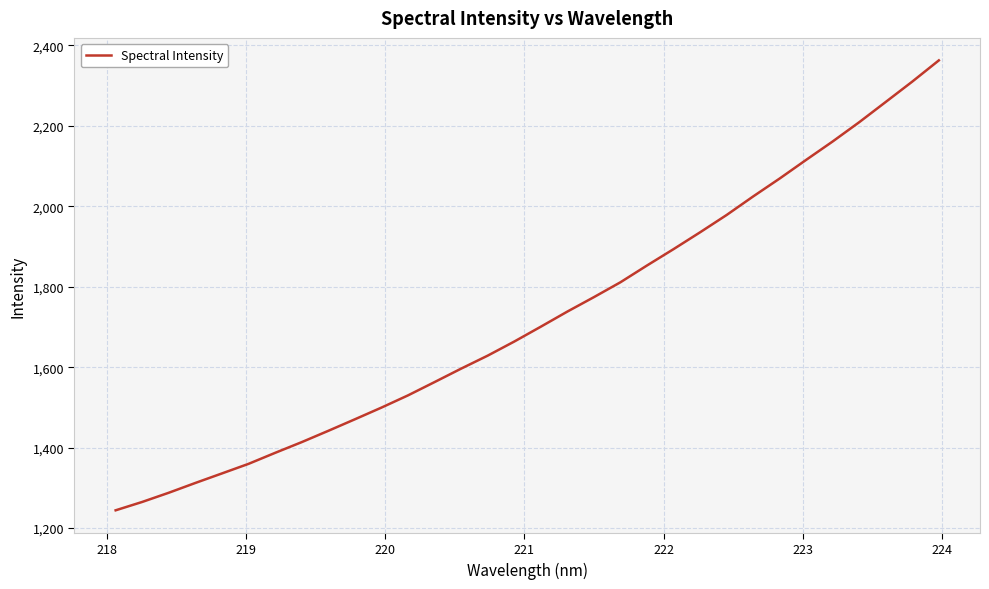

What is the maximum value shown in the chart?

2362.8